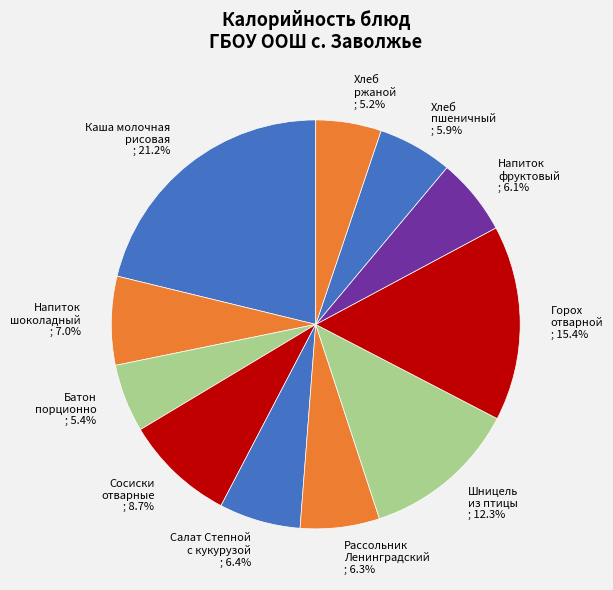

Is the sum of Шницель из птицы and Каша молочная рисовая greater than half?

No